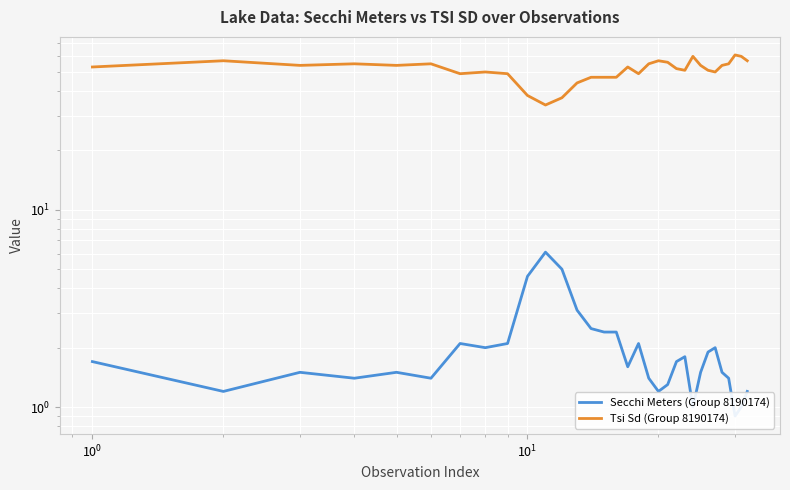

True or false: Tsi Sd (Group 8190174) and Secchi Meters (Group 8190174) cross at least once.

False